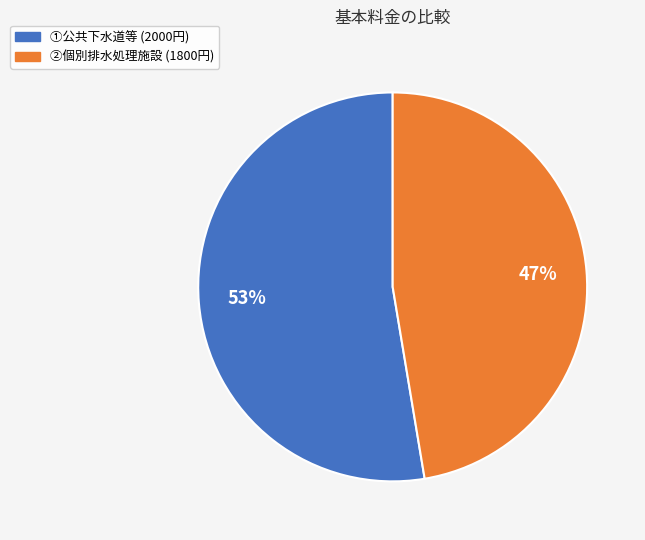

To the nearest percent, what is the average slice percentage?

50%